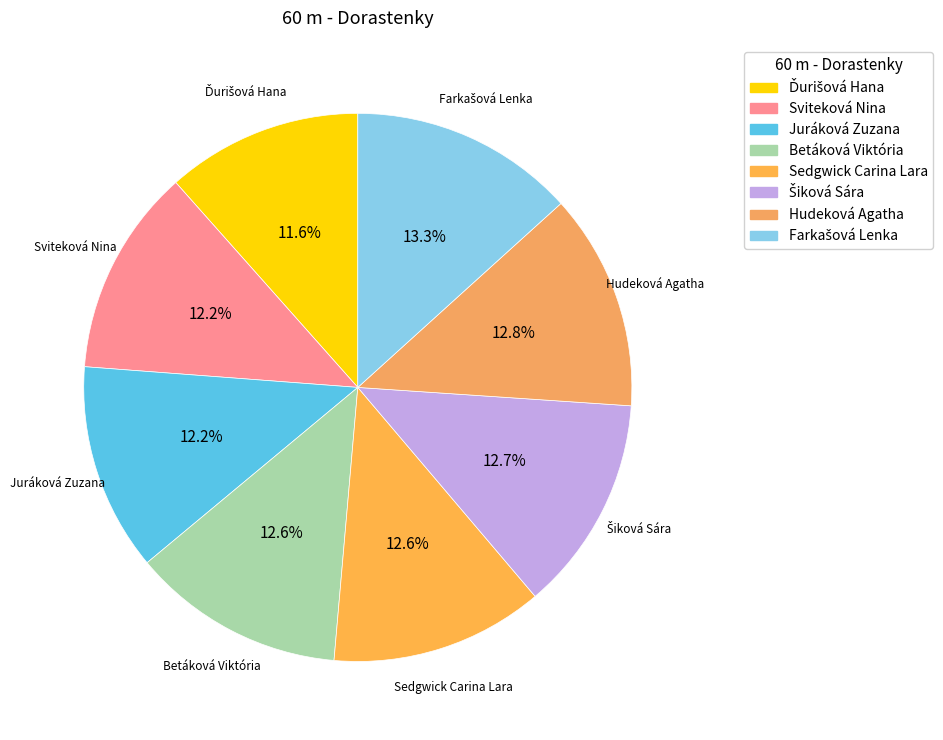

Which has a higher value, Sviteková Nina or Hudeková Agatha?

Hudeková Agatha